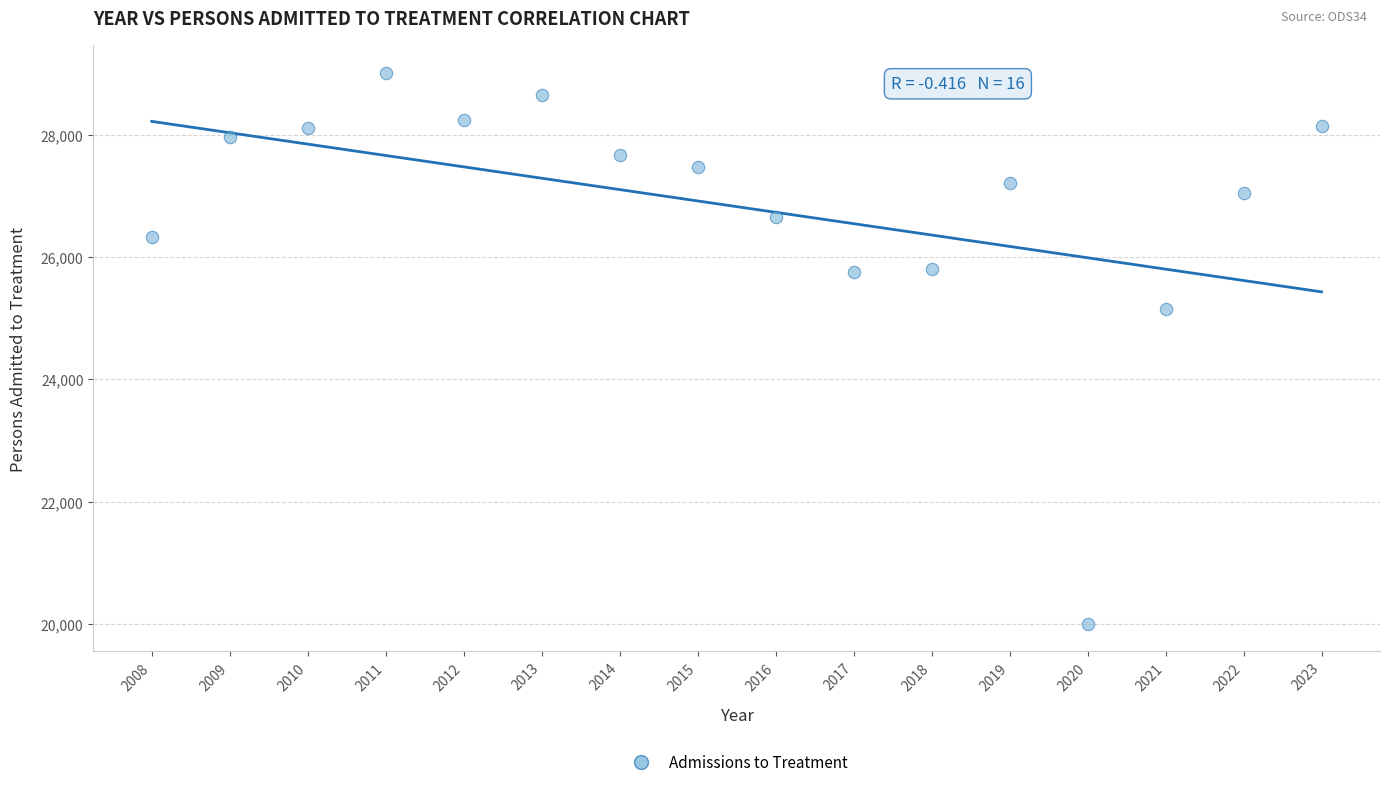

What is the range of Y values (max minus min)?

9011